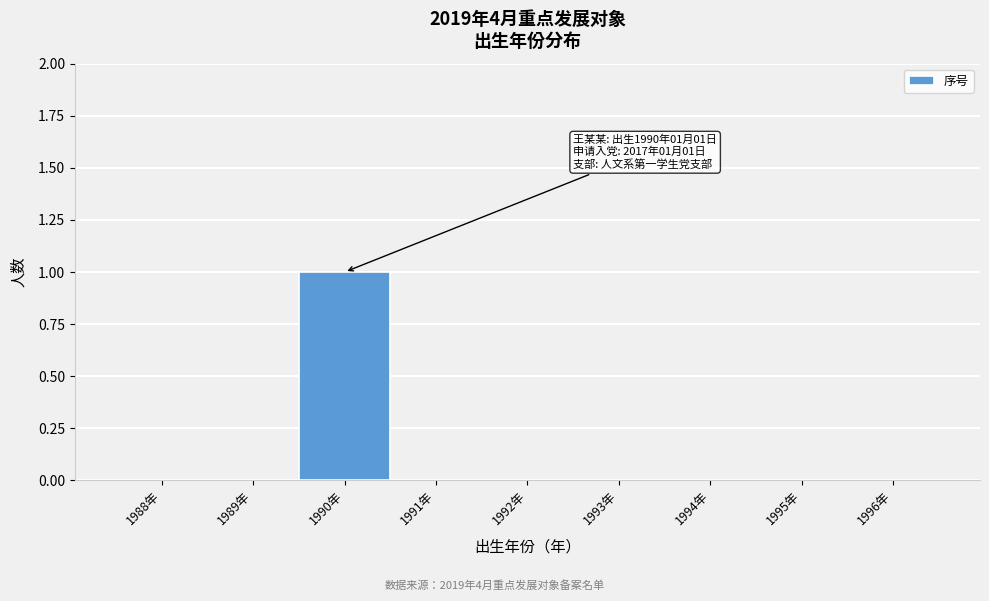

Reading right to left, transcribe all the data shown in this chart.

1996年=0	1995年=0	1994年=0	1993年=0	1992年=0	1991年=0	1990年=1	1989年=0	1988年=0